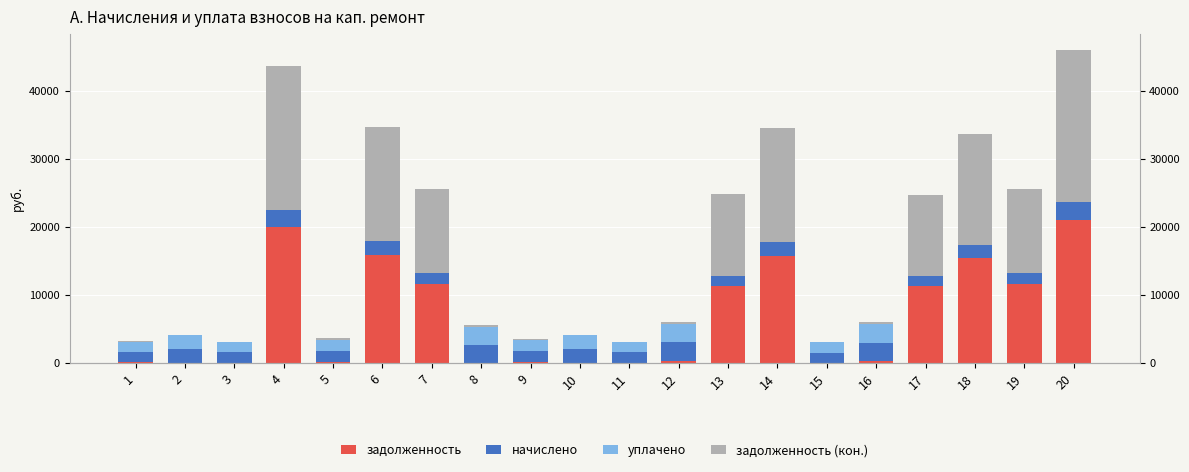

At which category is the sum across all series the highest?

20